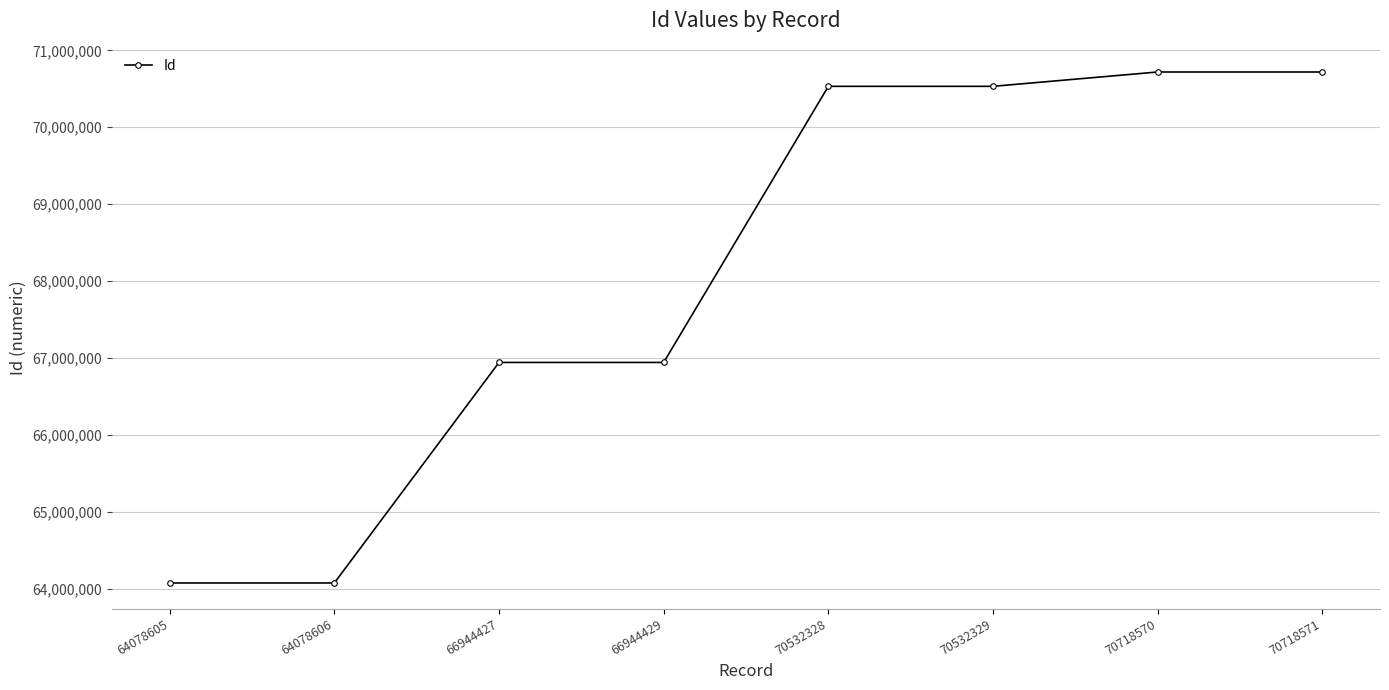

What is the change in value from 66944429 to 70532329?

+3587900